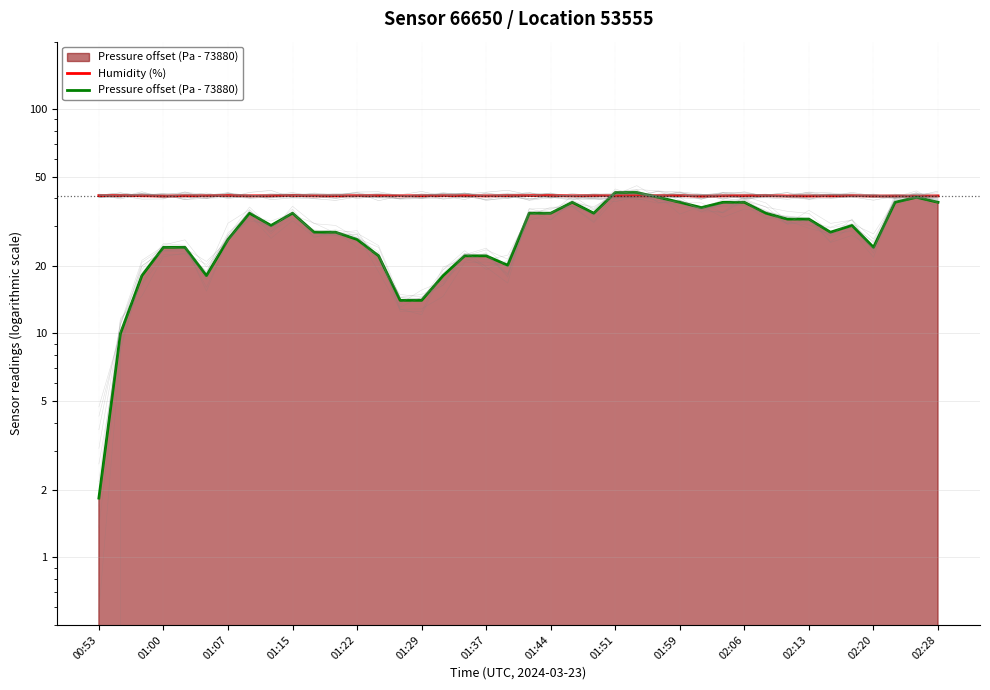

What are all the series names shown in the legend?

Humidity (%), Pressure offset (Pa - 73880)